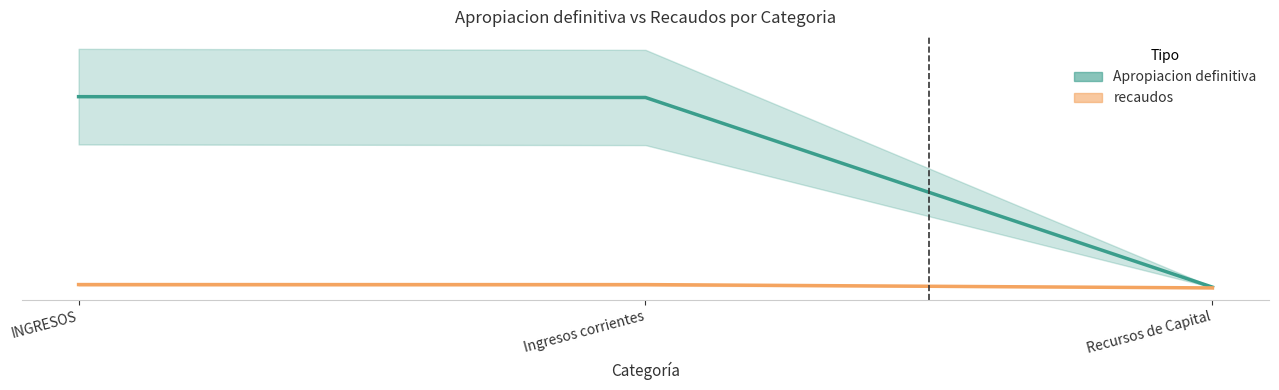

Which label corresponds to the largest value in the chart?

INGRESOS